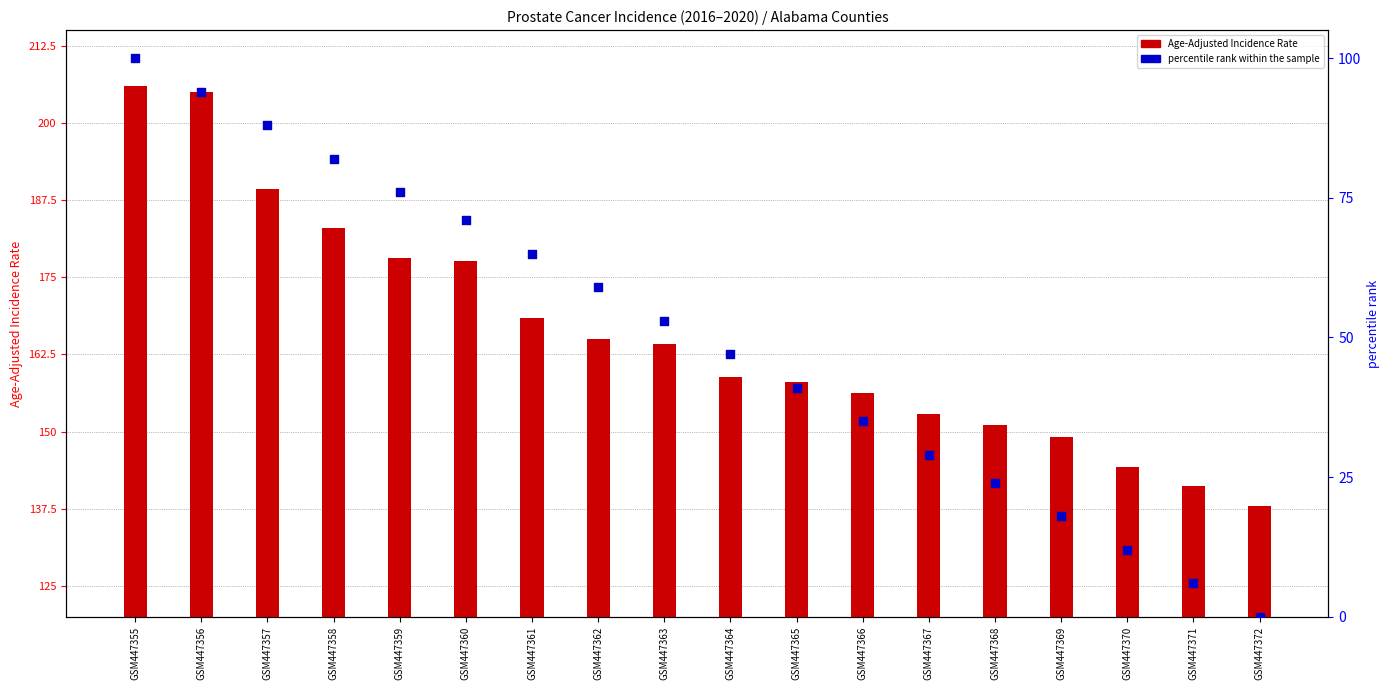

Is the value of Age-Adjusted Incidence Rate at GSM447355 greater than the value of percentile rank within the sample at GSM447371?

Yes